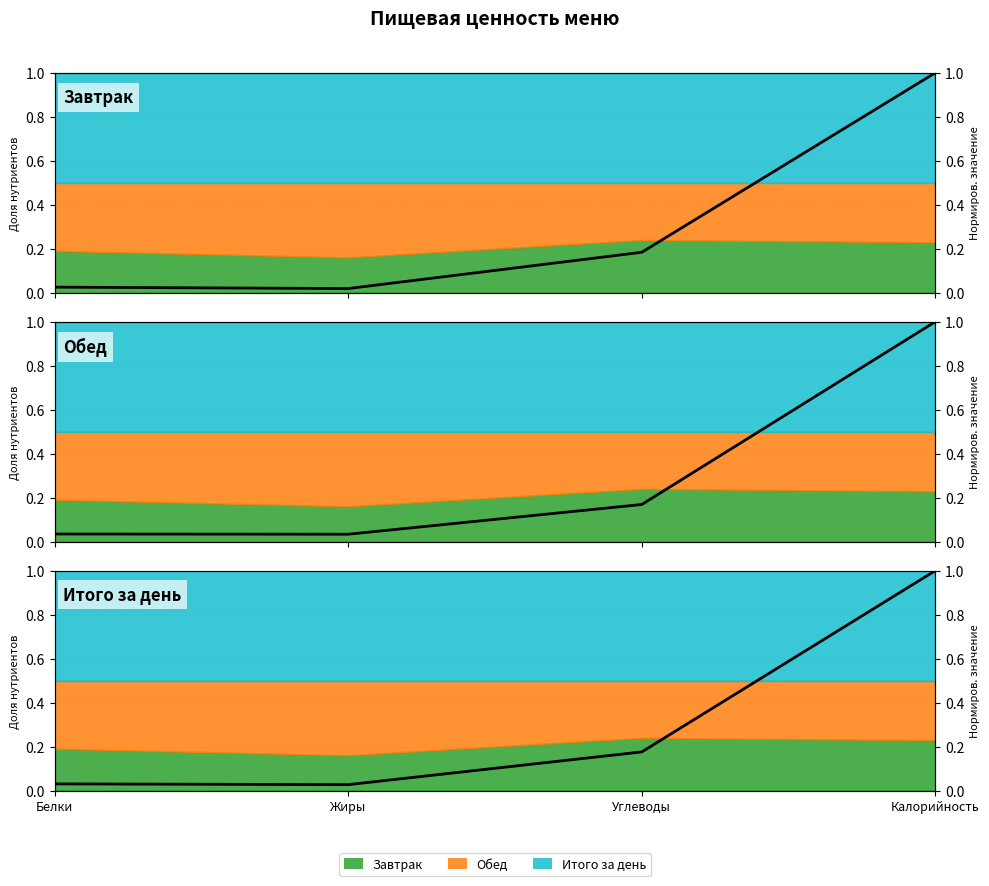

What is the difference between the maximum and second lowest values in the Обед series?

1.0